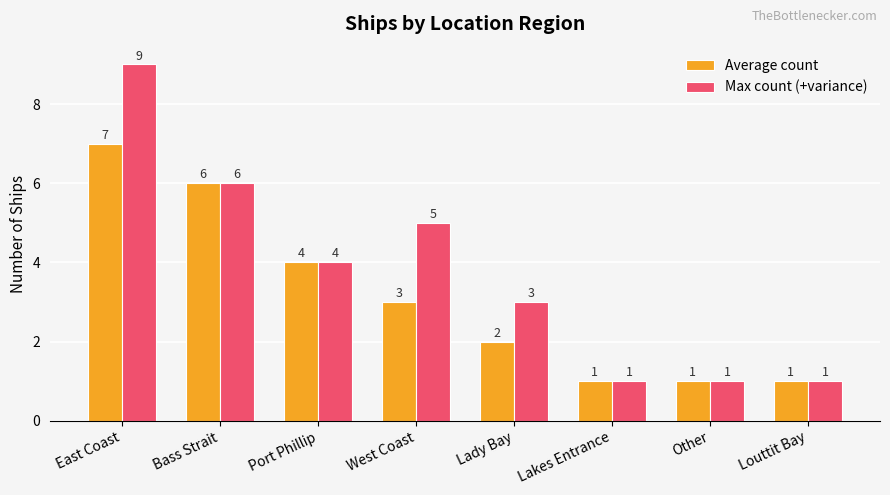

Which series has the largest range (max minus min)?

Max count (+variance)